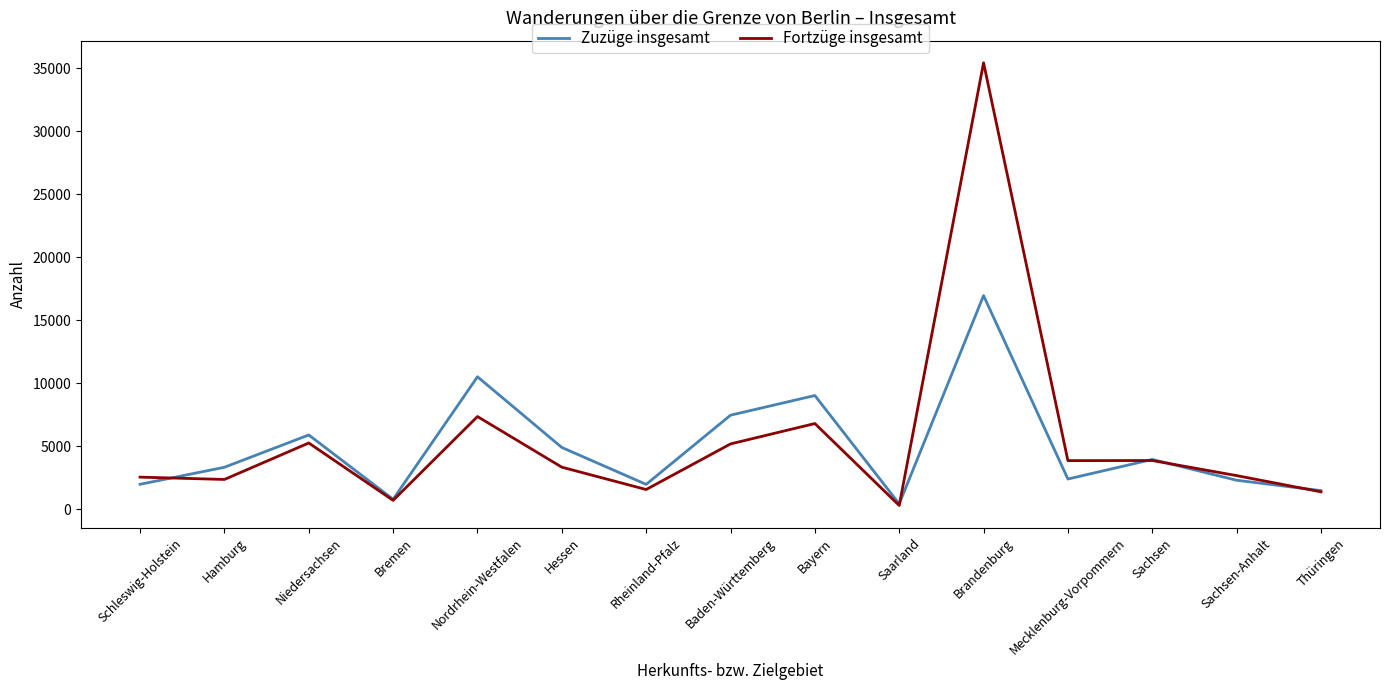

List the series in order of their peak value, highest first.

Fortzüge insgesamt, Zuzüge insgesamt